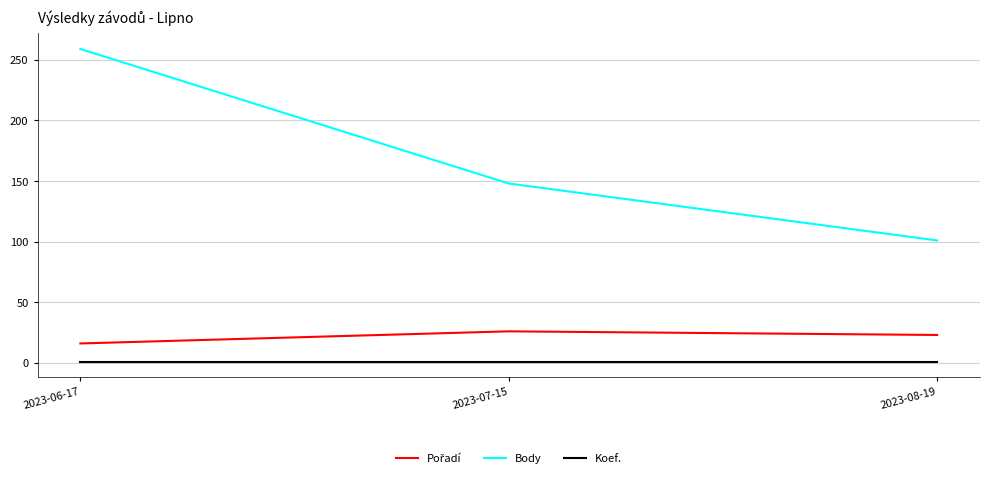

True or false: Body has a value of 181 at 2023-06-17.

False